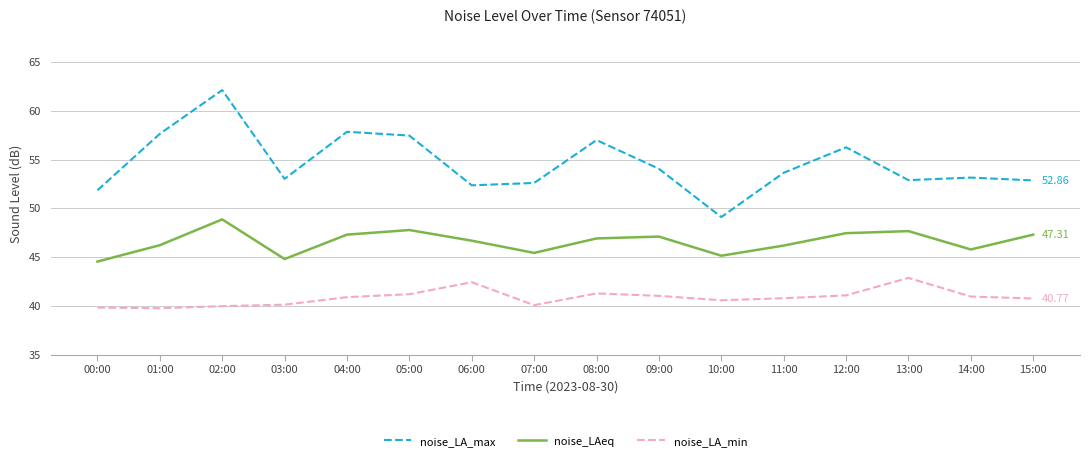

At which label does noise_LA_max reach its peak?

02:00